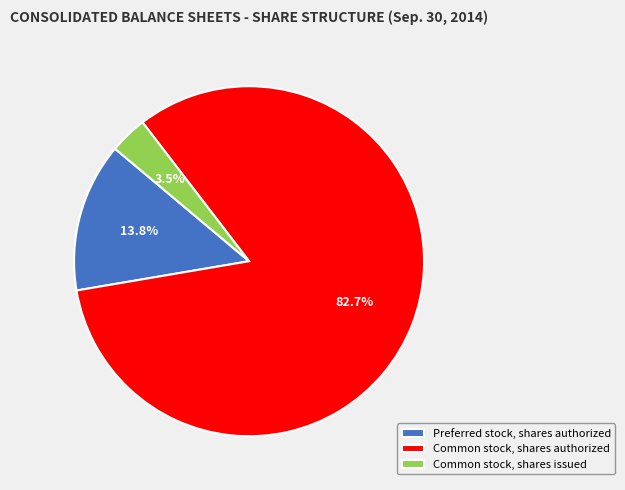

What percentage do Common stock, shares issued and Preferred stock, shares authorized together represent?

17.3%